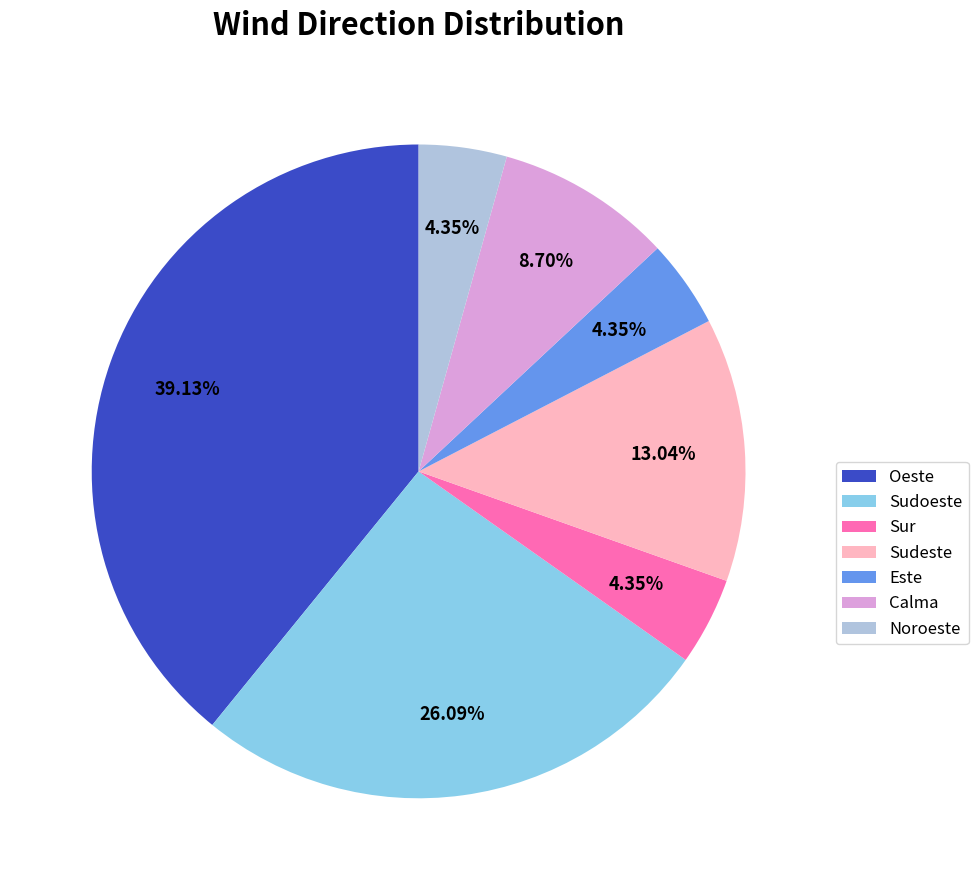

To the nearest percent, what is the difference between the Calma and Sur slice percentages?

4%